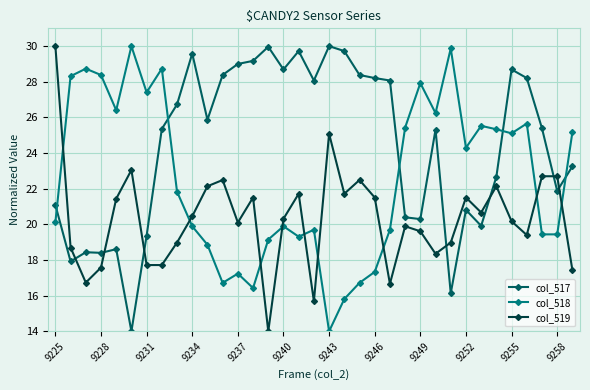

What is the value of the col_518 point at the 9th from the left?

21.8